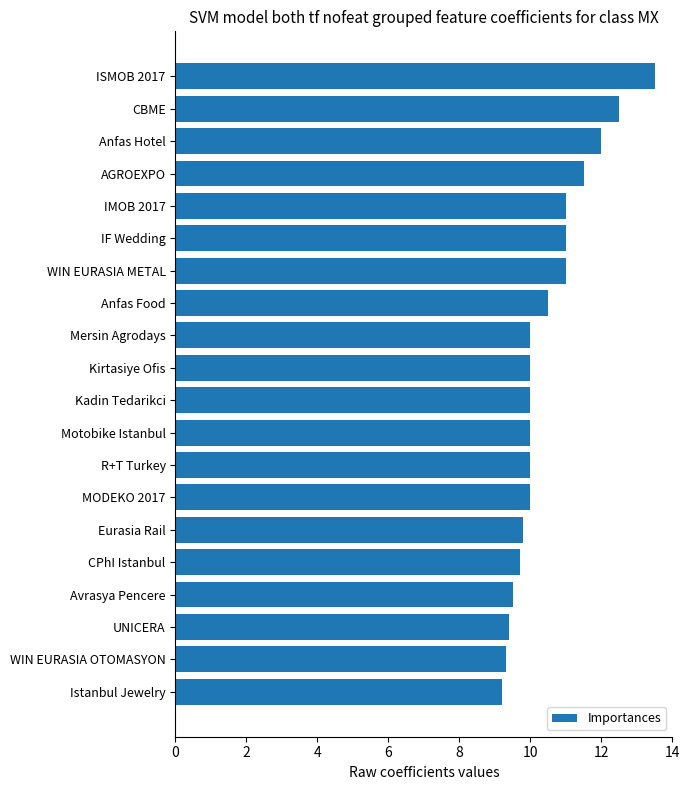

Approximately how many times larger is the value at UNICERA compared to Anfas Hotel?

0.8